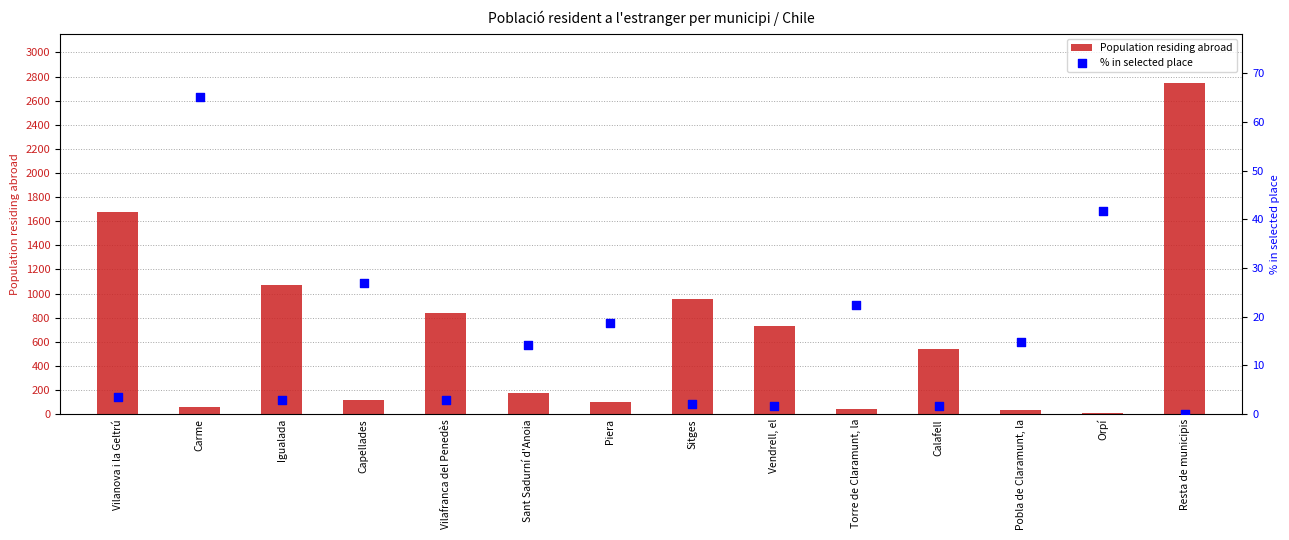

At which category is the sum across all series the highest?

Resta de municipis